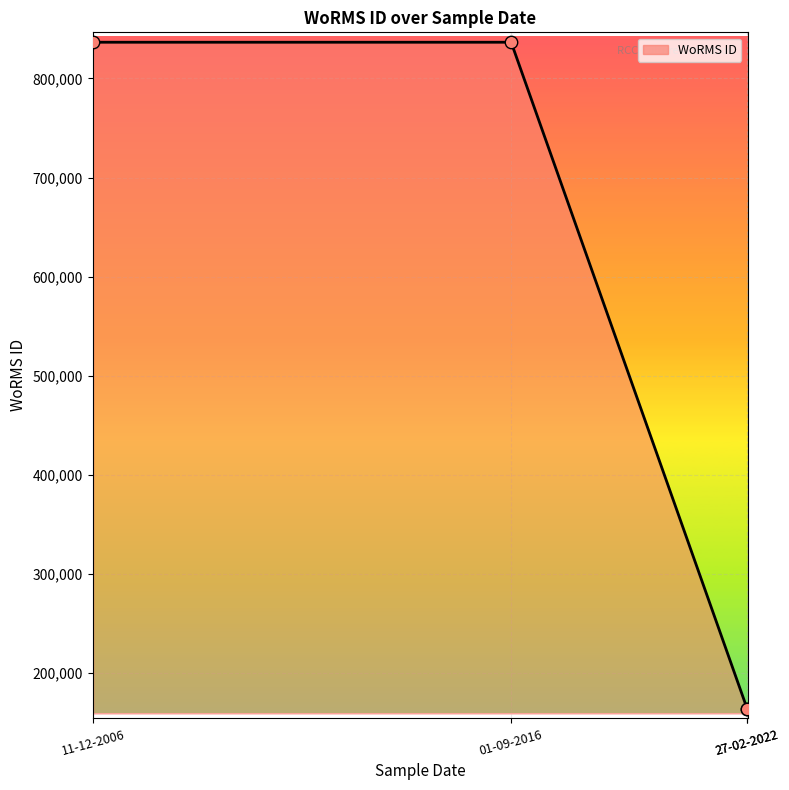

What is the change in value from 11-12-2006 to 27-02-2022?

-672599